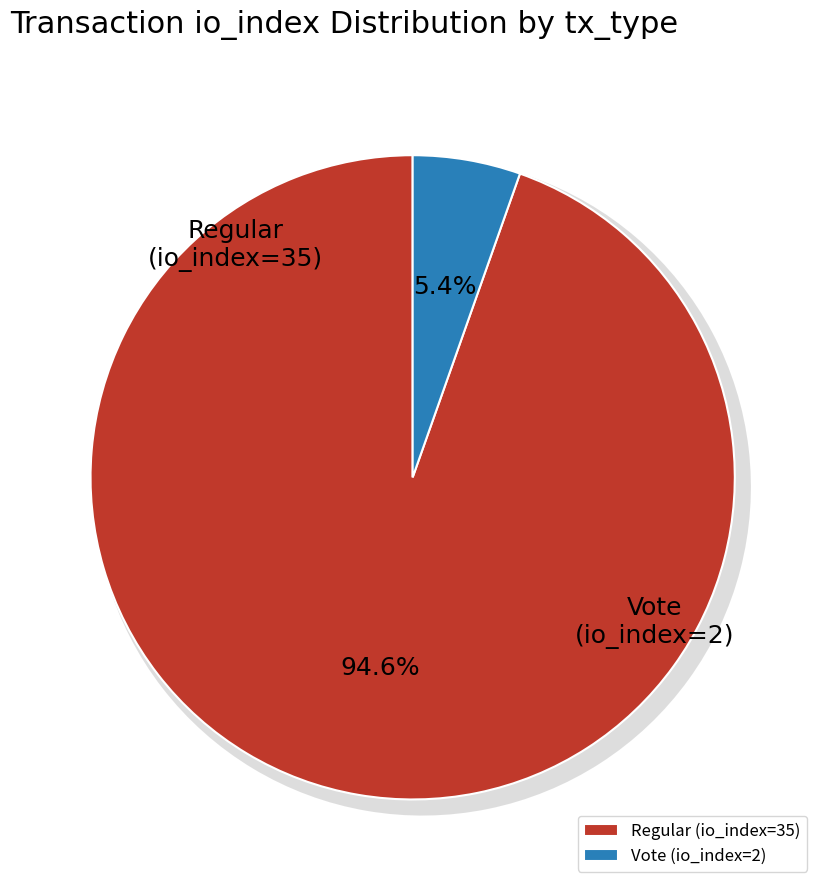

Combined, what portion of the pie is Regular (io_index=35) and Vote (io_index=2)?

100.0%